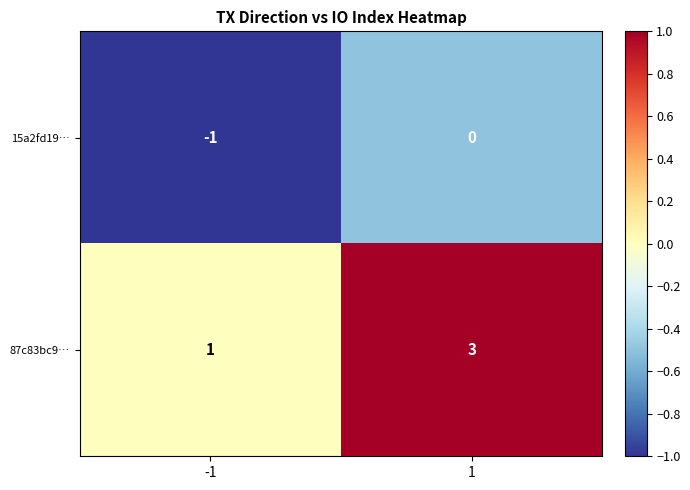

Is the value of 15a2fd19… at -1 greater than the value of 87c83bc9… at -1?

No